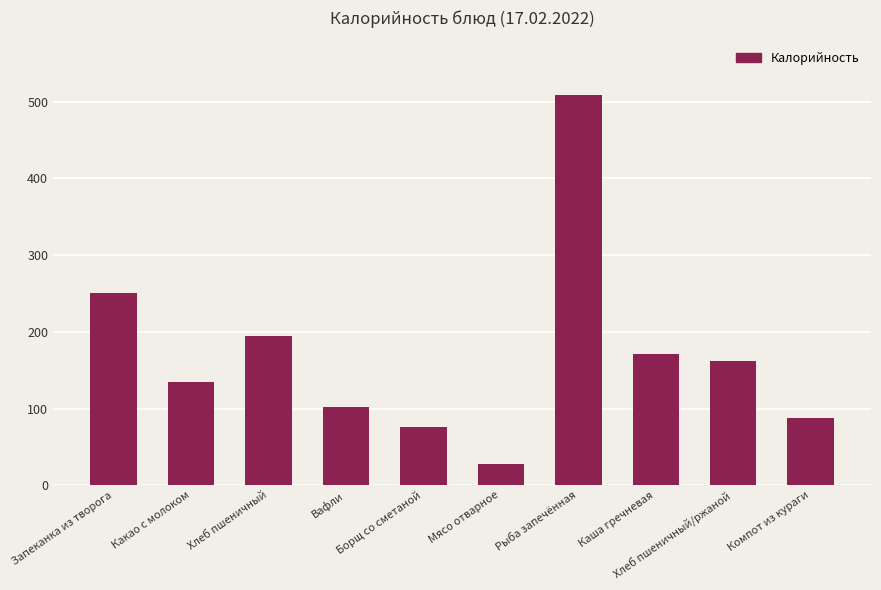

What is the label of the 8th bar from the left?

Каша гречневая